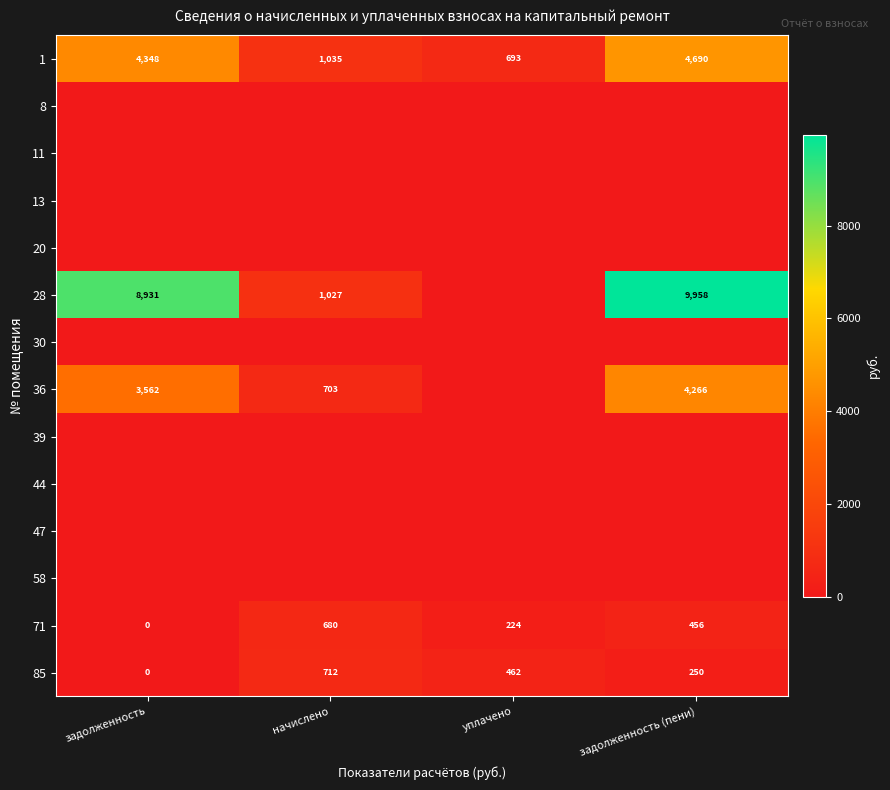

What is the lowest value of the 1 series?

693